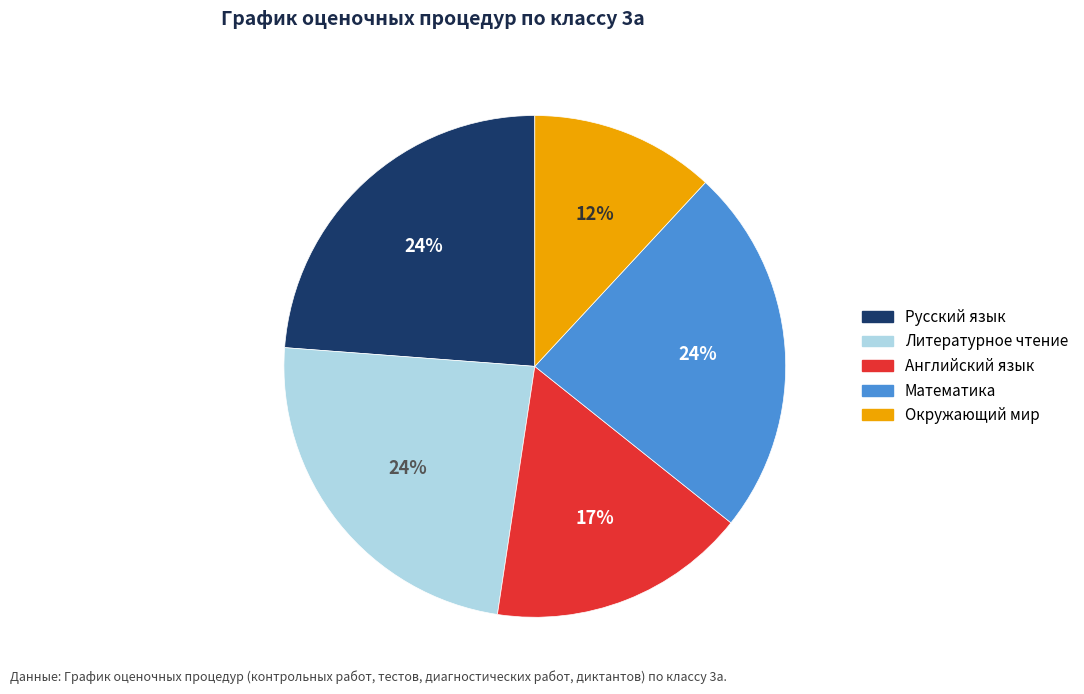

Do Литературное чтение and Окружающий мир together represent more than half of the pie?

No